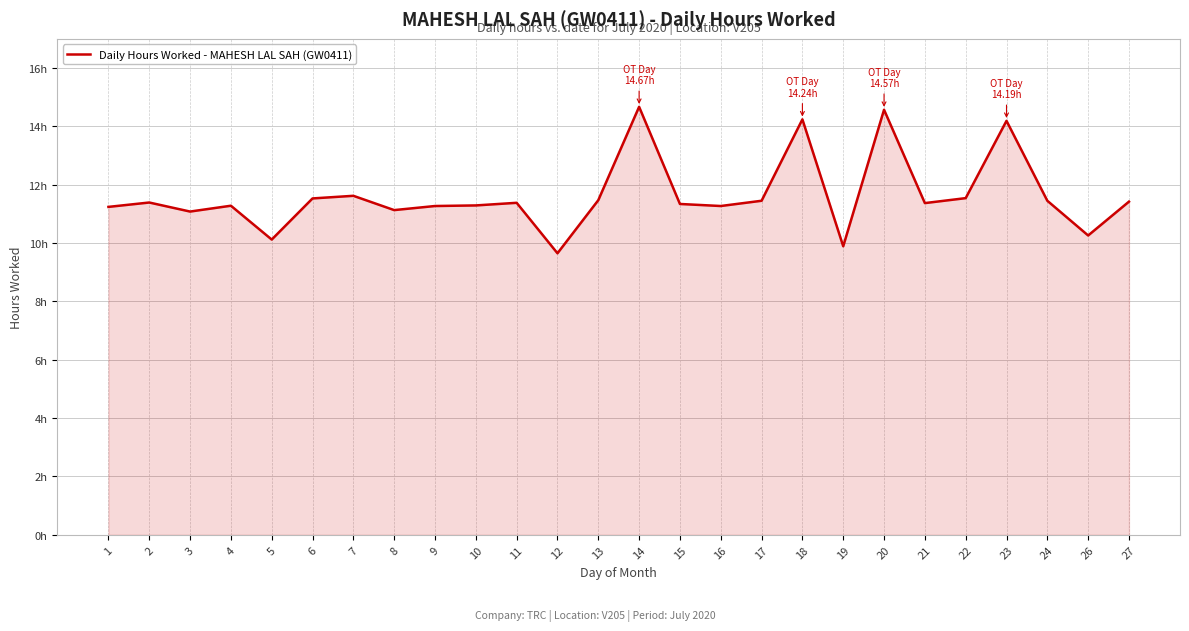

What is the difference between the maximum and minimum values?

5.0